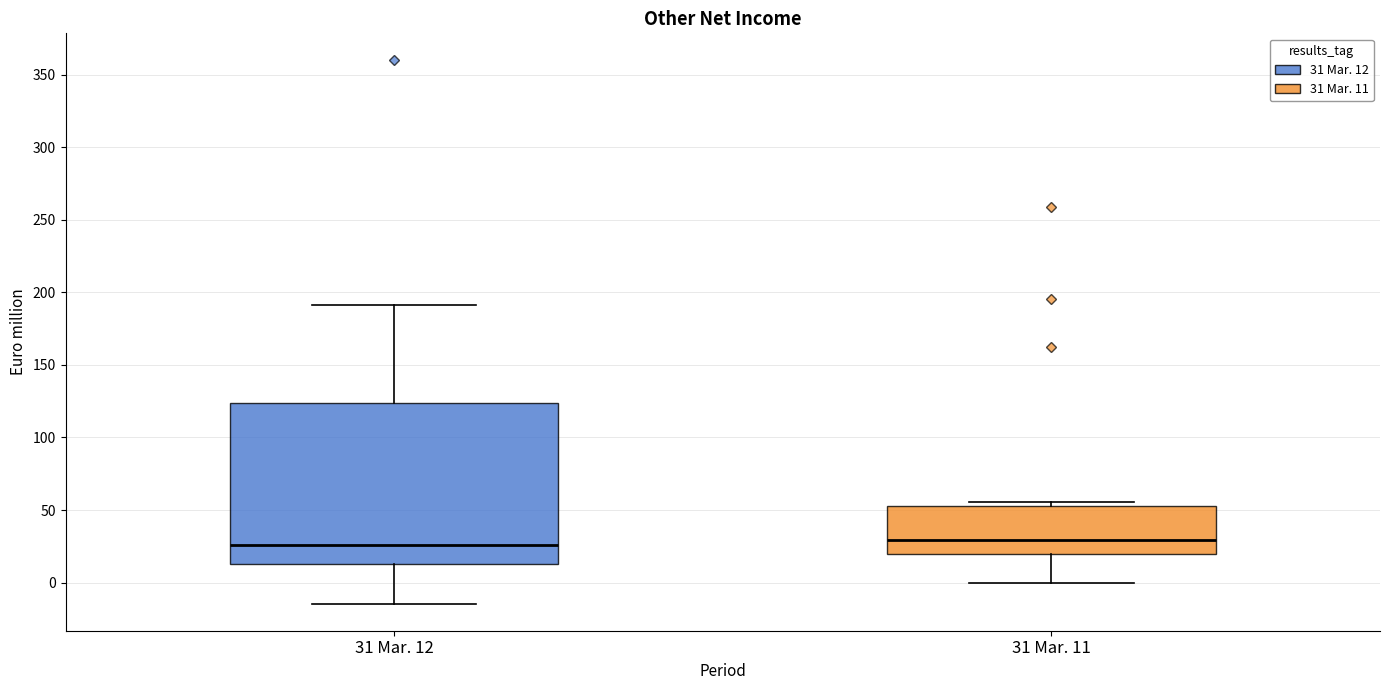

Reading left to right, transcribe this box plot: for each box, give where its median line is, the range the box spans, and where its two whiskers end, as read against the y-axis. The values are not printed on the chart, so give them approximately, as read against the axis.

31 Mar. 12: median 25, box 15 to 125, whiskers -15 to 190
31 Mar. 11: median 30, box 20 to 55, whiskers 0 to 55 (just above the box's upper edge)